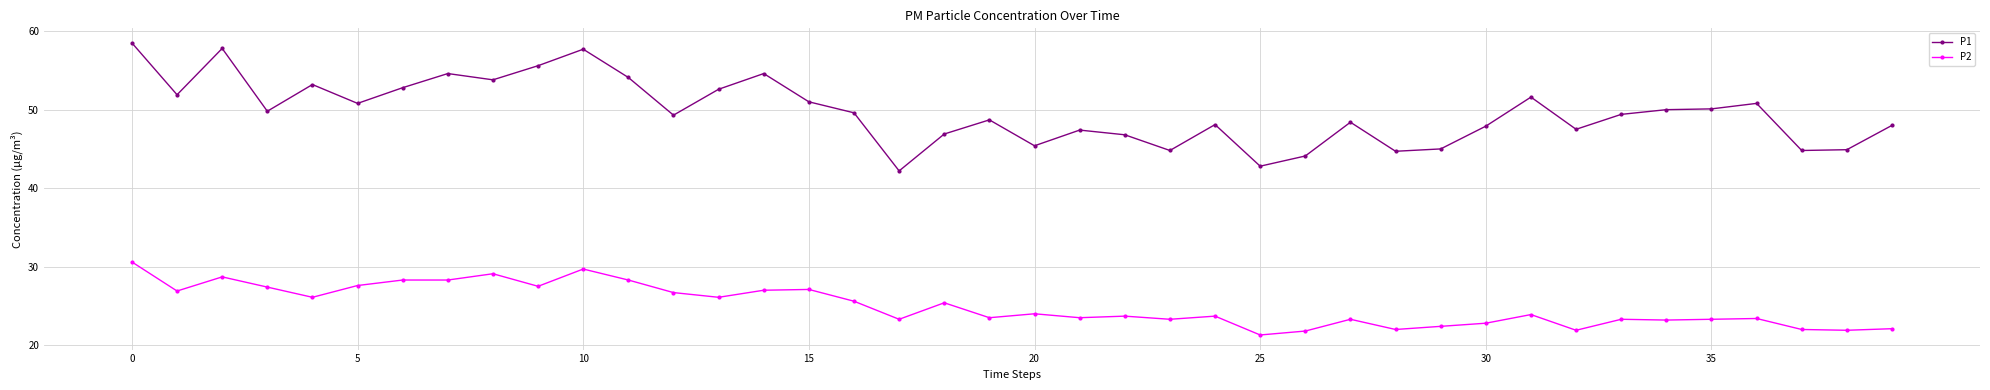

Which series has the largest total across all categories?

P1